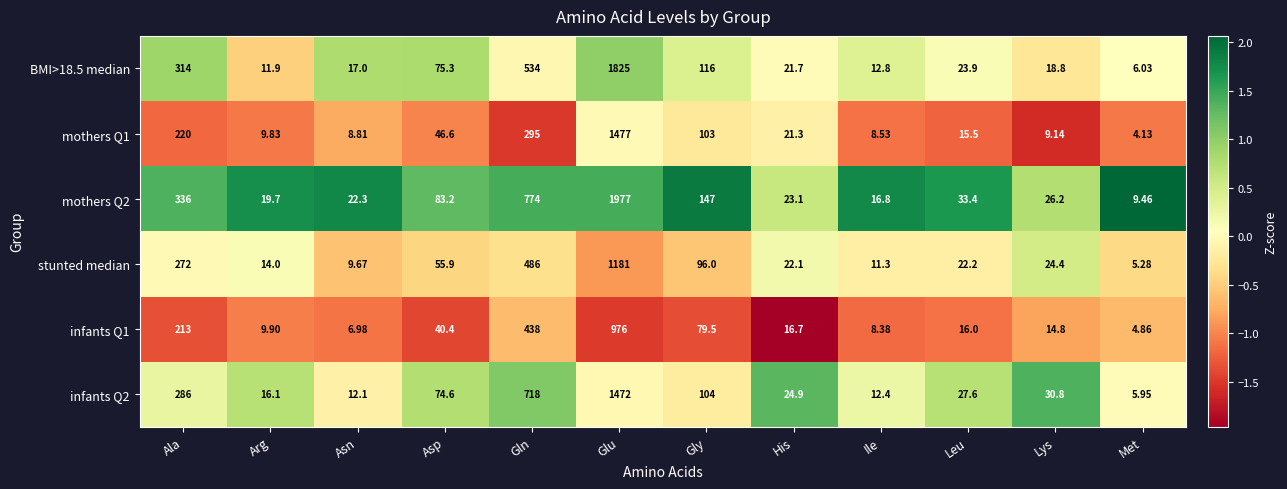

What is the greatest value displayed?

1977.0